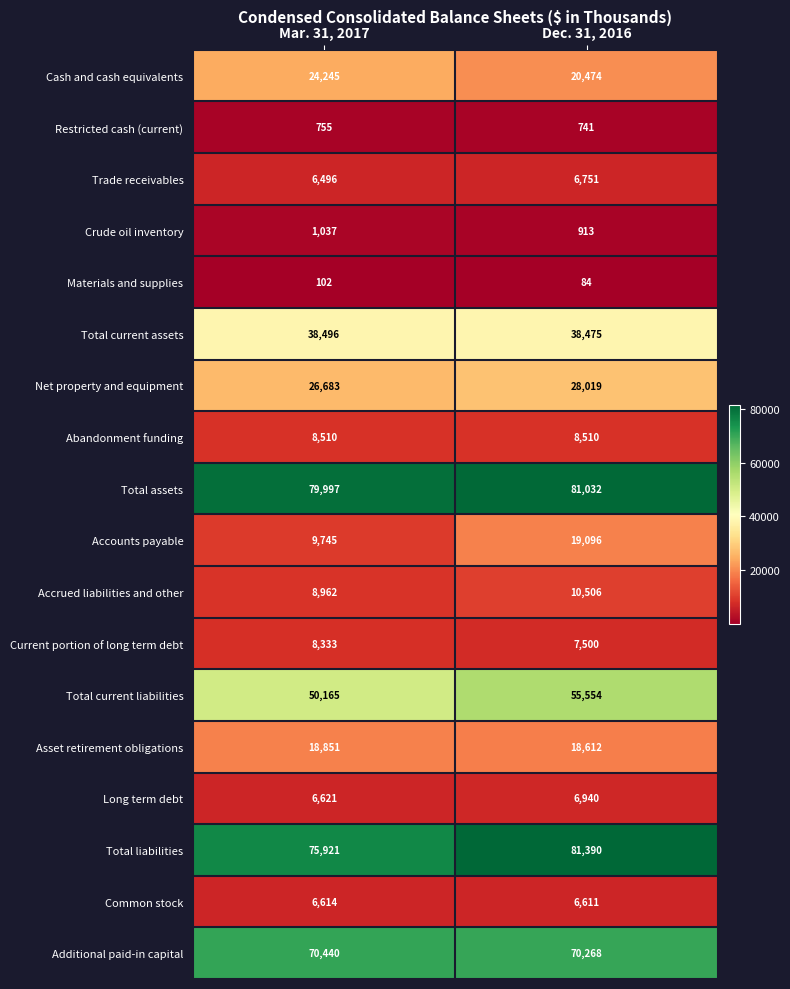

What is the difference between the maximum and minimum values in the Crude oil inventory series?

124